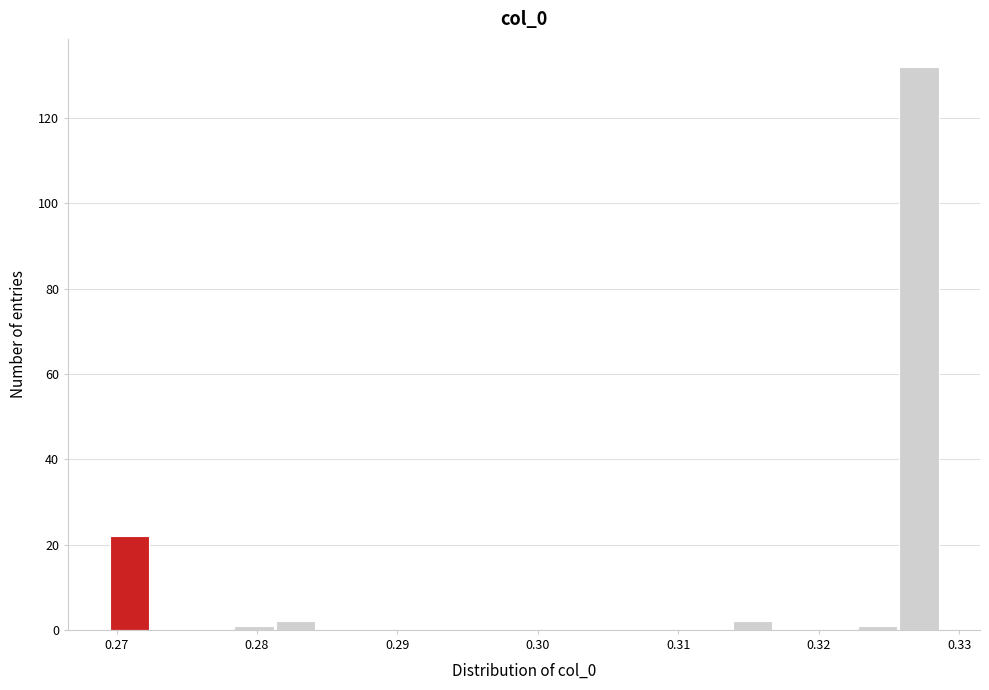

Around what value on the x-axis is the tallest bar? Give the approximate position of its centre, as read against the axis.

0.327